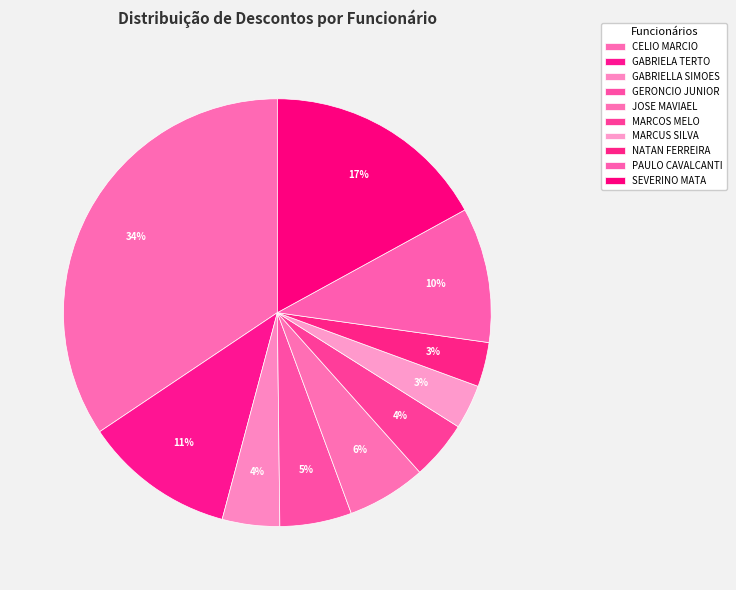

Is it true that PAULO CAVALCANTI is 10% of the pie?

True